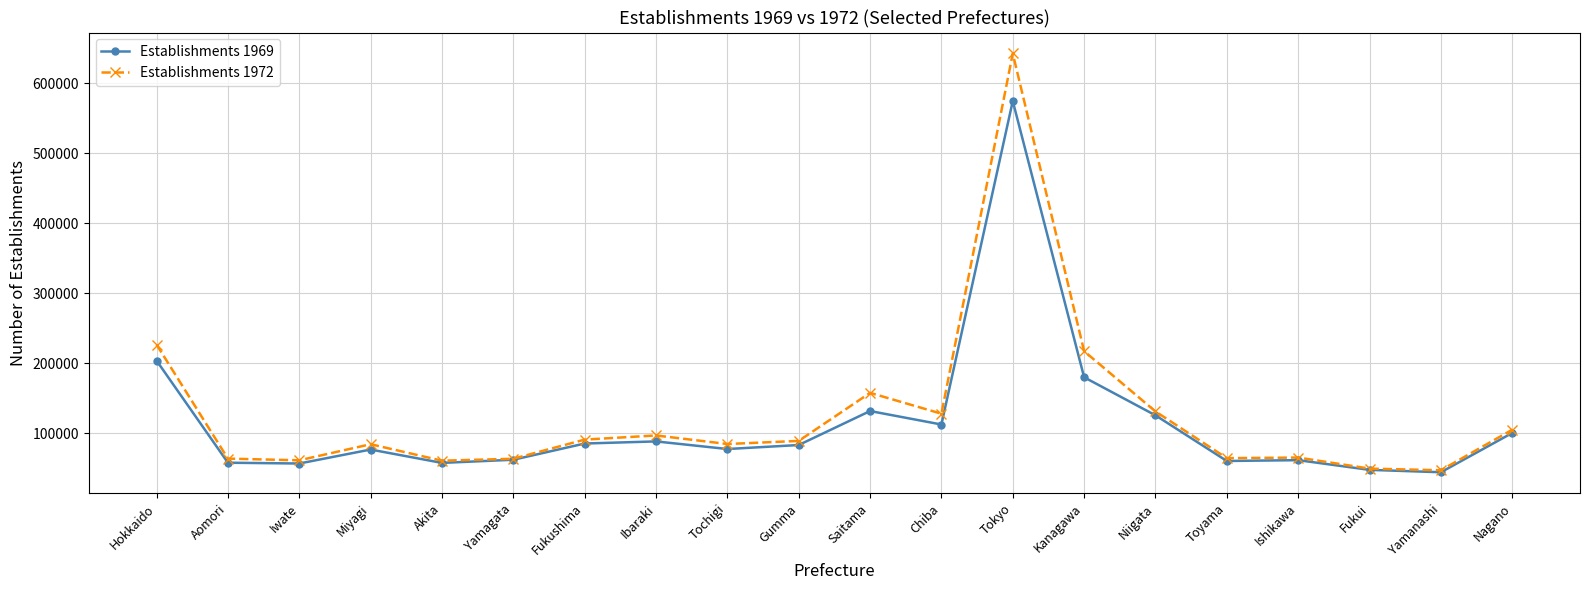

At which label is Establishments 1969 closest to 309603?

Hokkaido